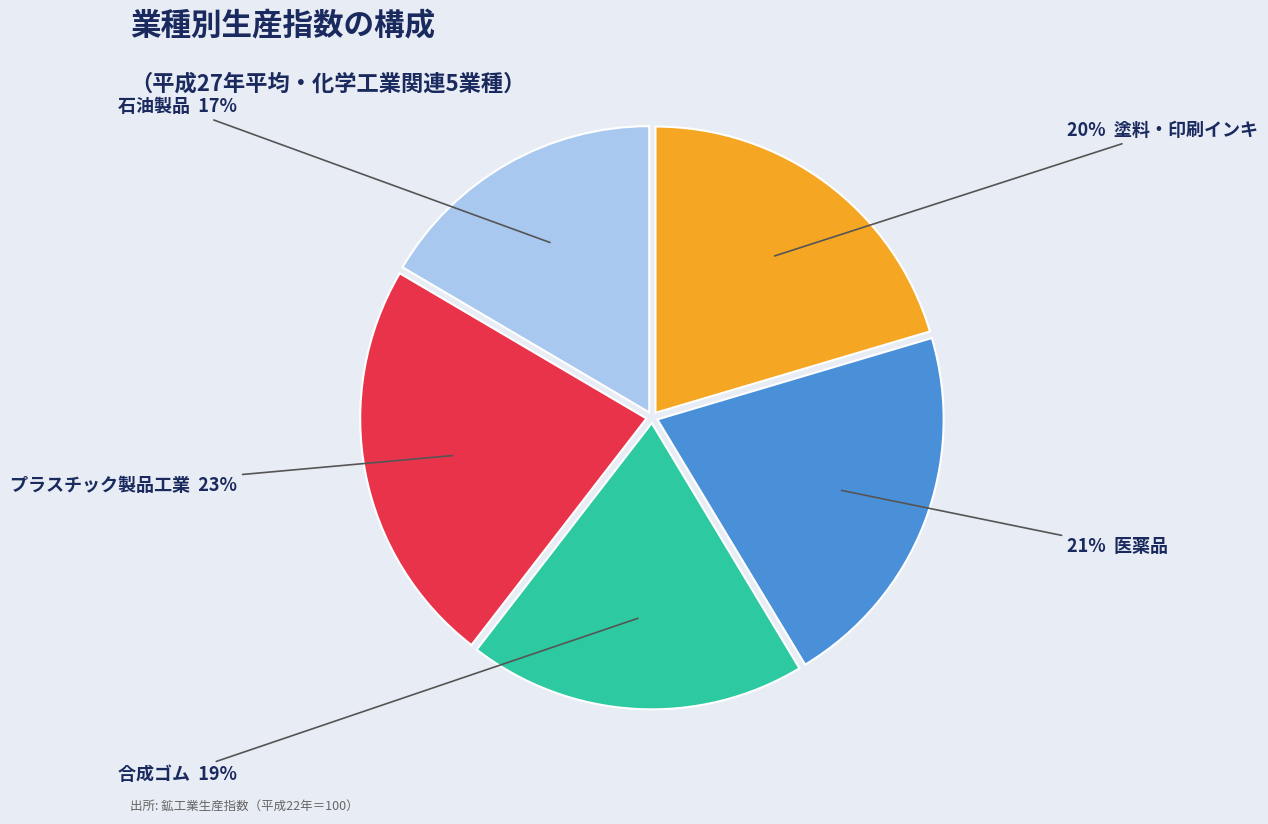

To the nearest percent, what is the average slice percentage?

20%